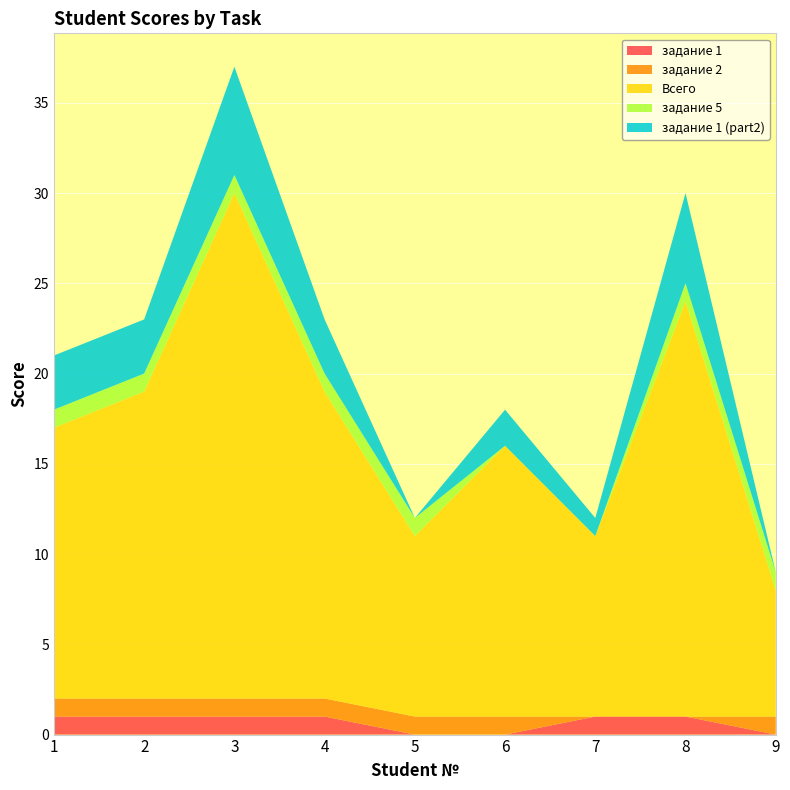

Reading left to right, extract all data points from this chart.

задание 1: 1	1	1	1	0	0	1	1	0
задание 2: 1	1	1	1	1	1	0	0	1
Всего: 15	17	28	17	10	15	10	23	7
задание 5: 1	1	1	1	1	0	0	1	1
задание 1 (part2): 3	3	6	3	0	2	1	5	0